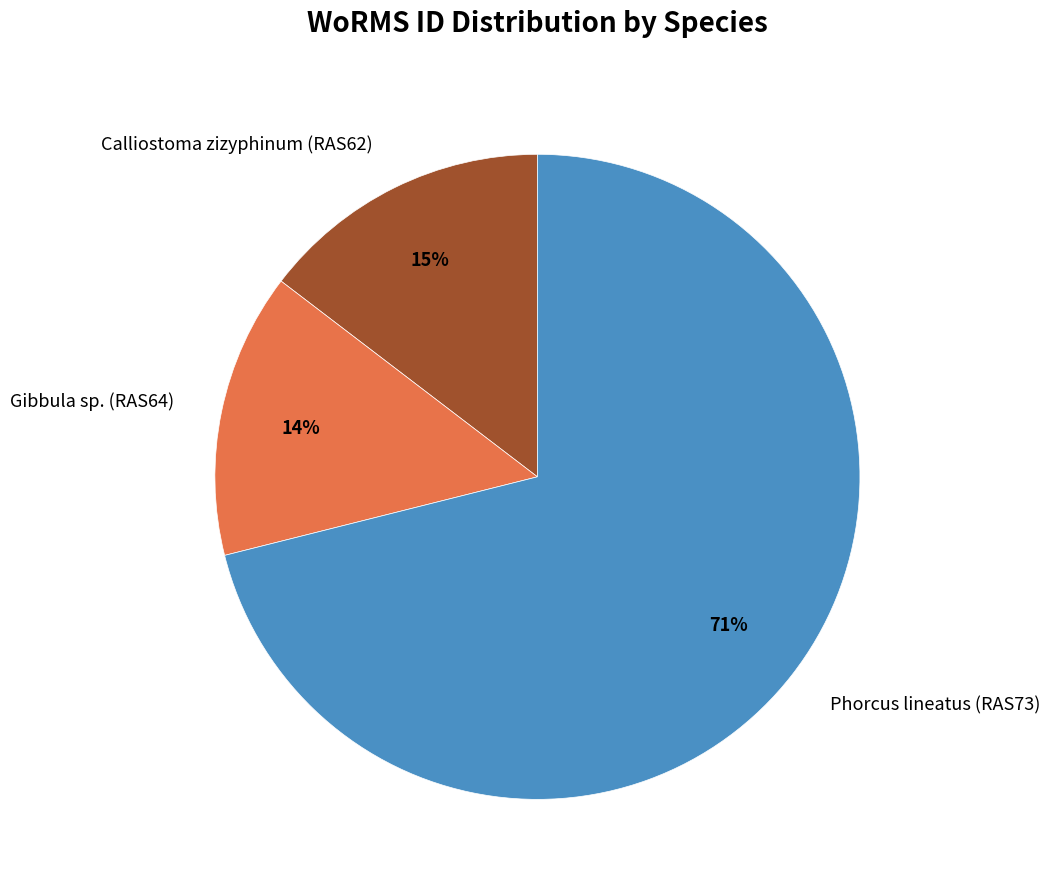

How many slices are in this pie chart?

3